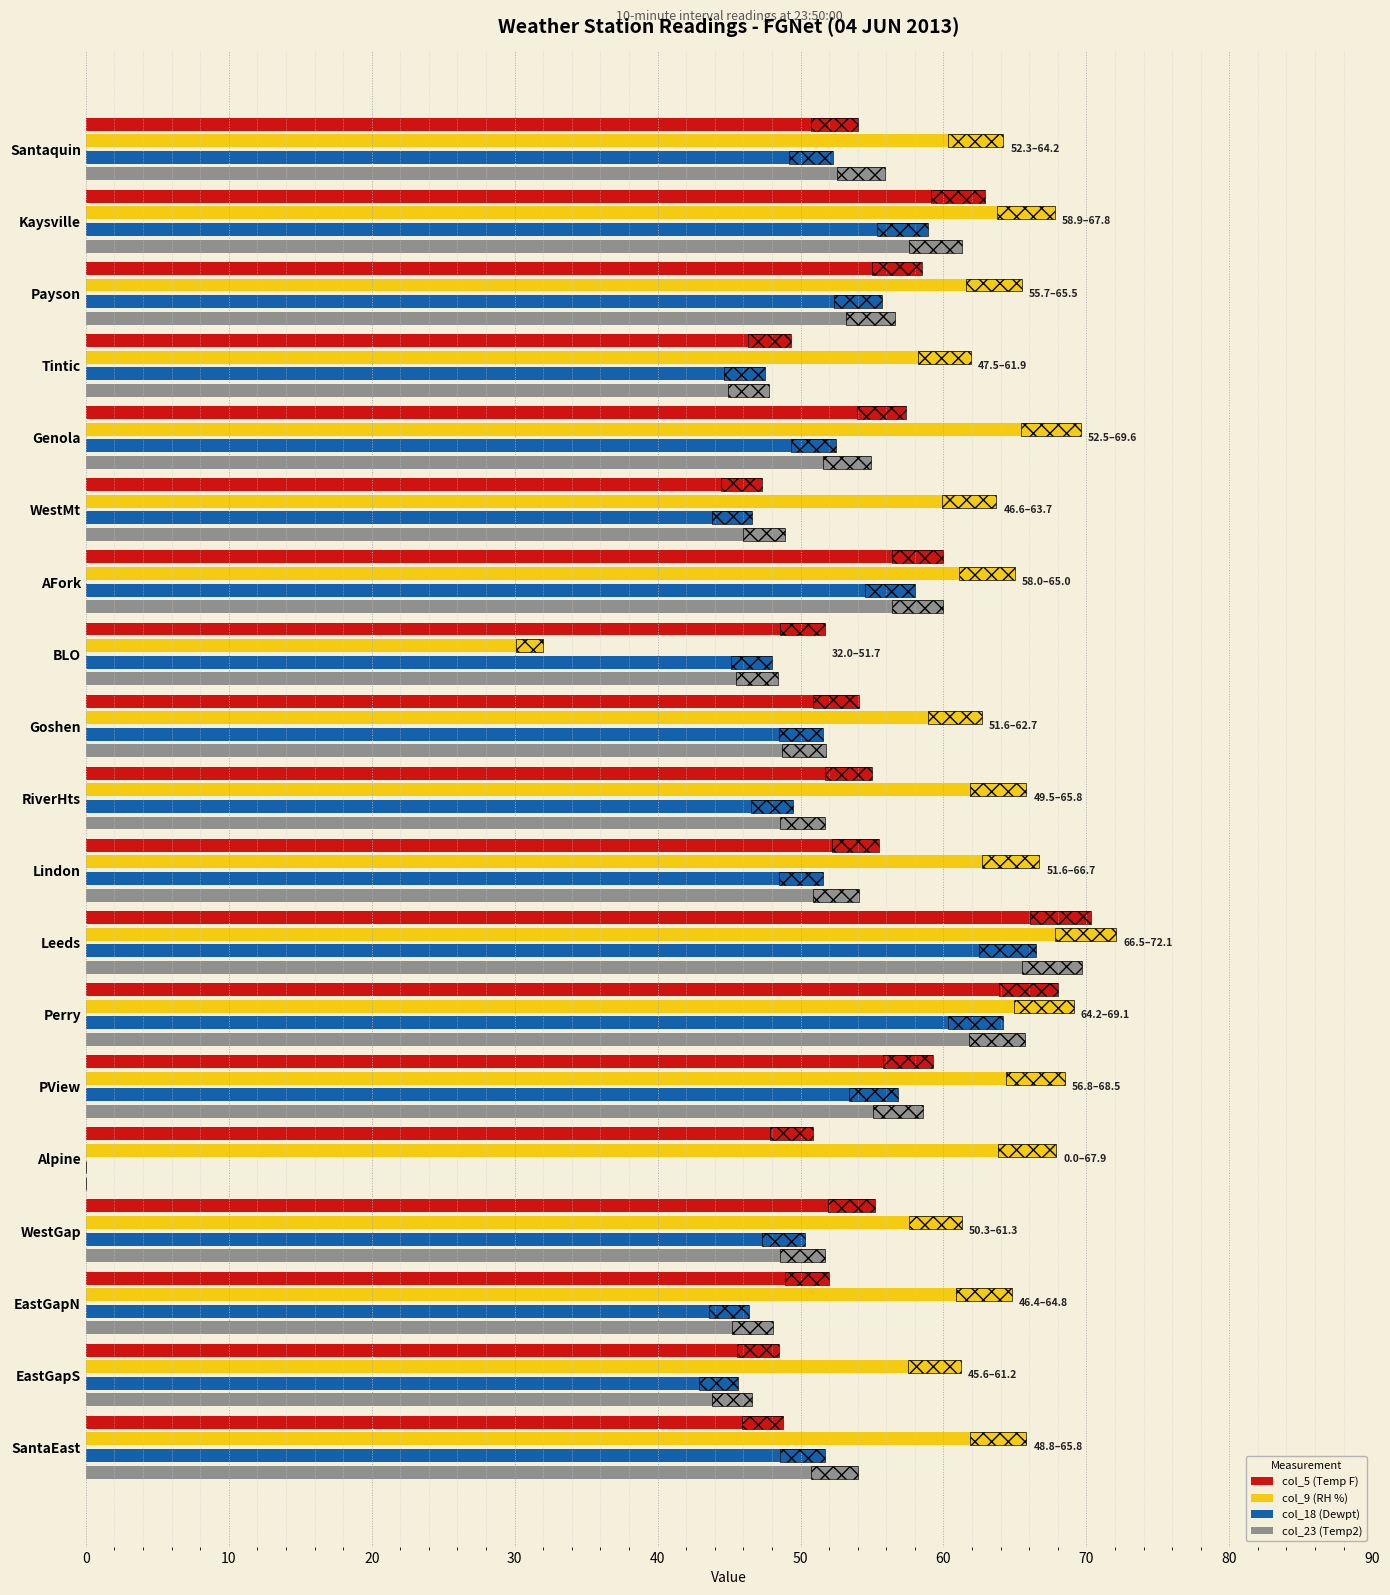

The col_18 (Dewpt) series shows 40.6 at Alpine. True or false?

False